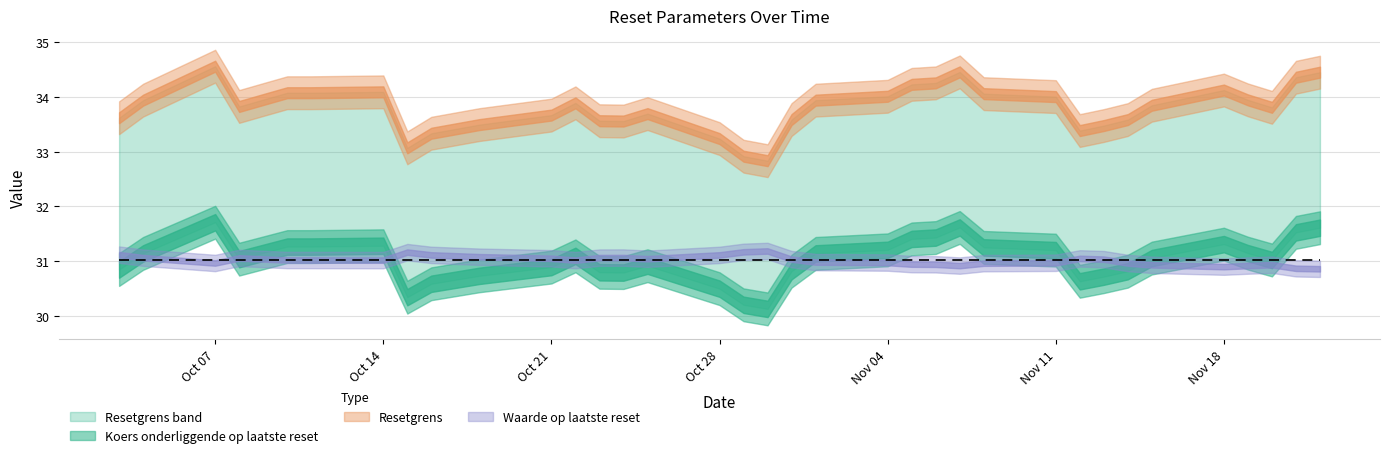

Which series changed the most between 2024-11-14 and 2024-10-03?

Waarde op laatste reset